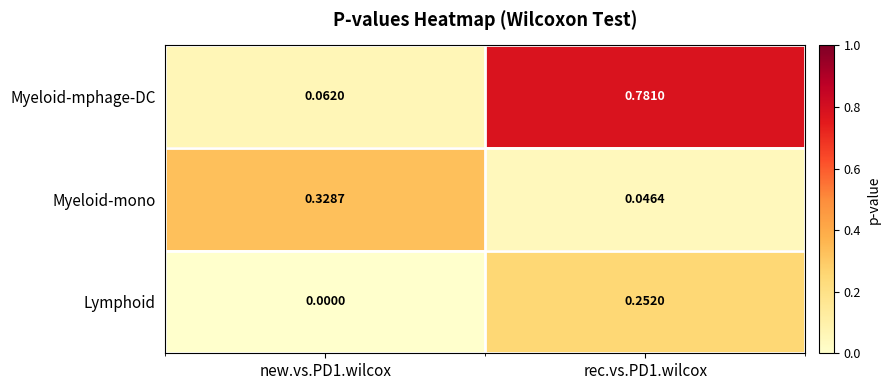

Is the value of Myeloid-mphage-DC at rec.vs.PD1.wilcox greater than the value of Lymphoid at rec.vs.PD1.wilcox?

Yes